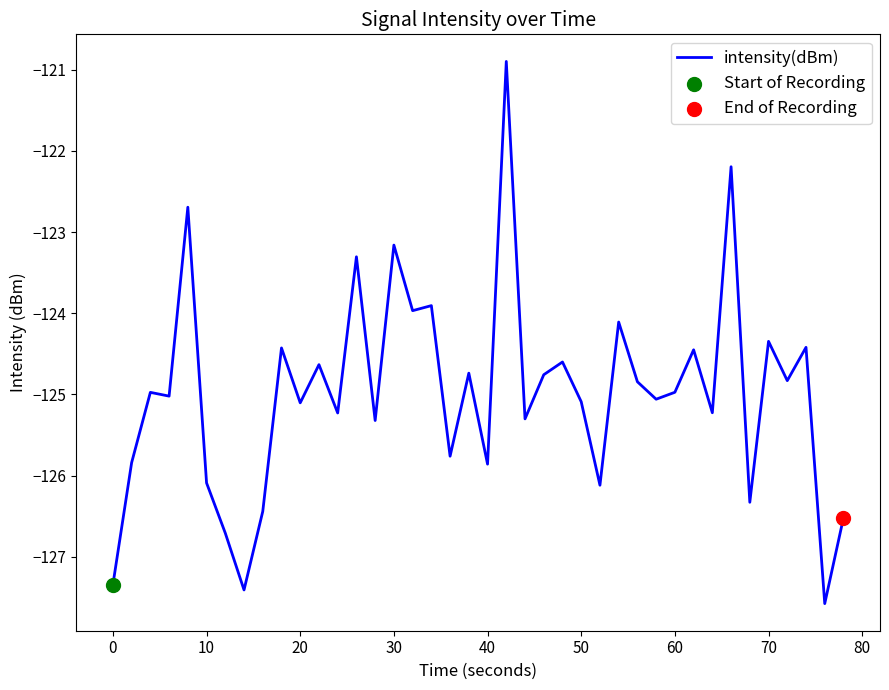

What is the minimum value shown in the chart?

-127.6